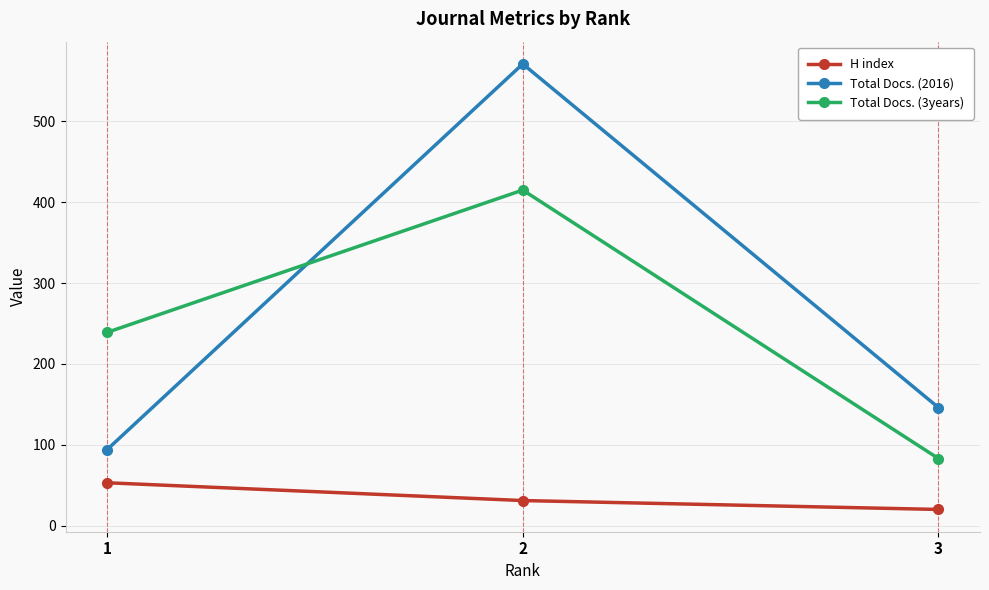

What is the value of the H index point at the 3rd from the left?

20